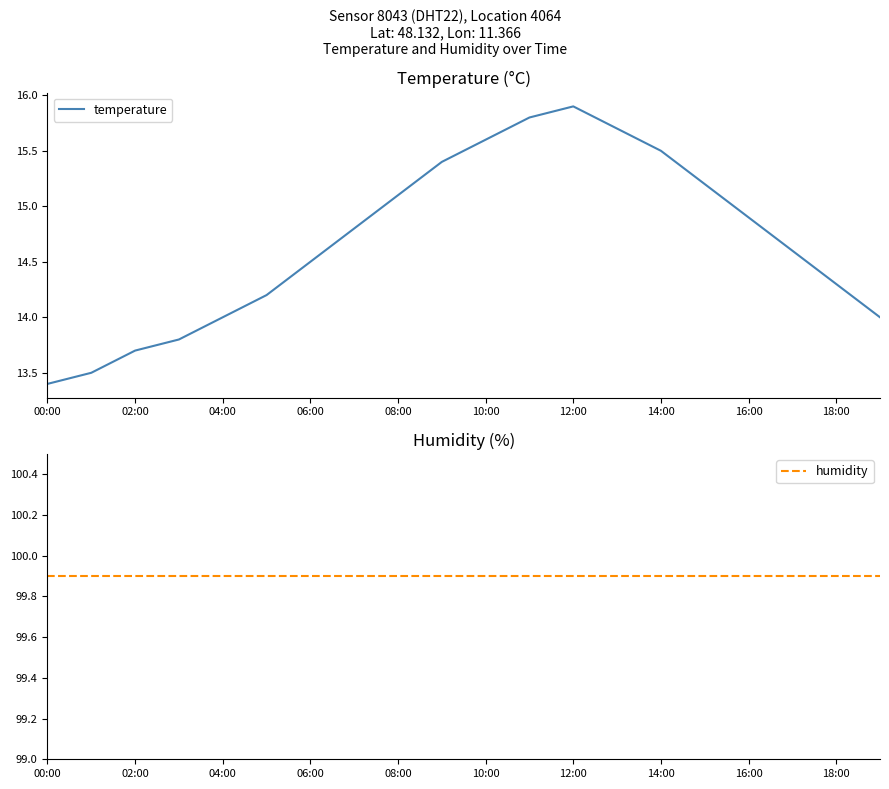

Is it true that temperature equals 13.4 at 00:00?

True